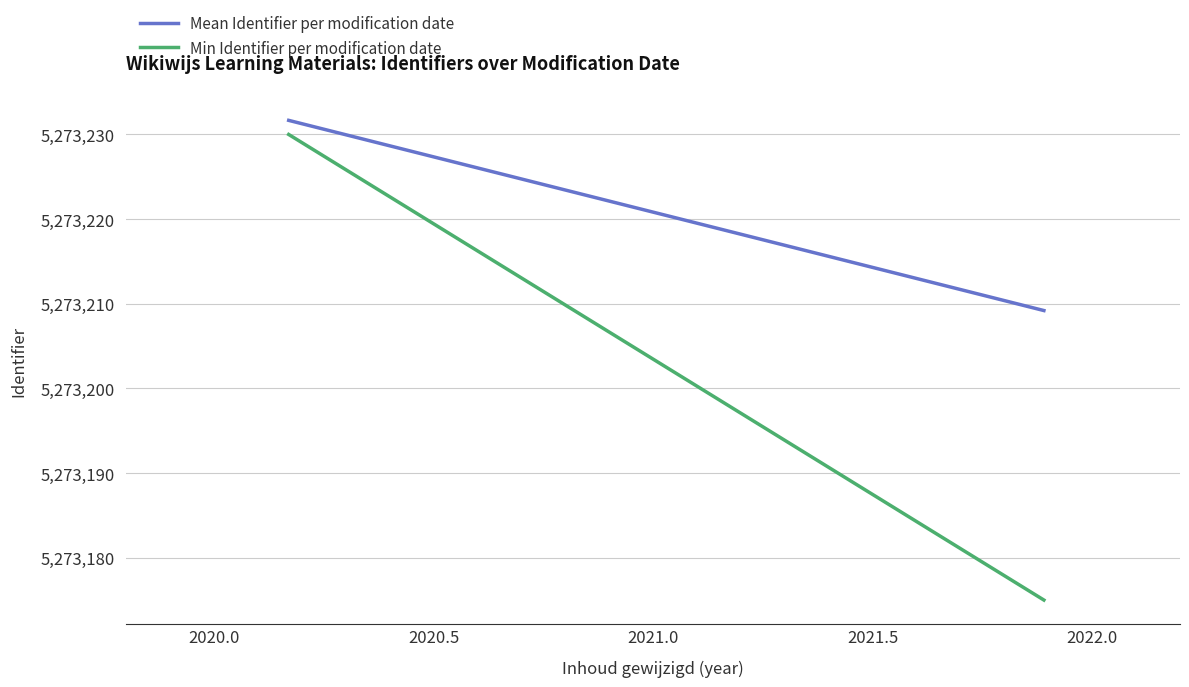

How many lines are shown in the chart?

2